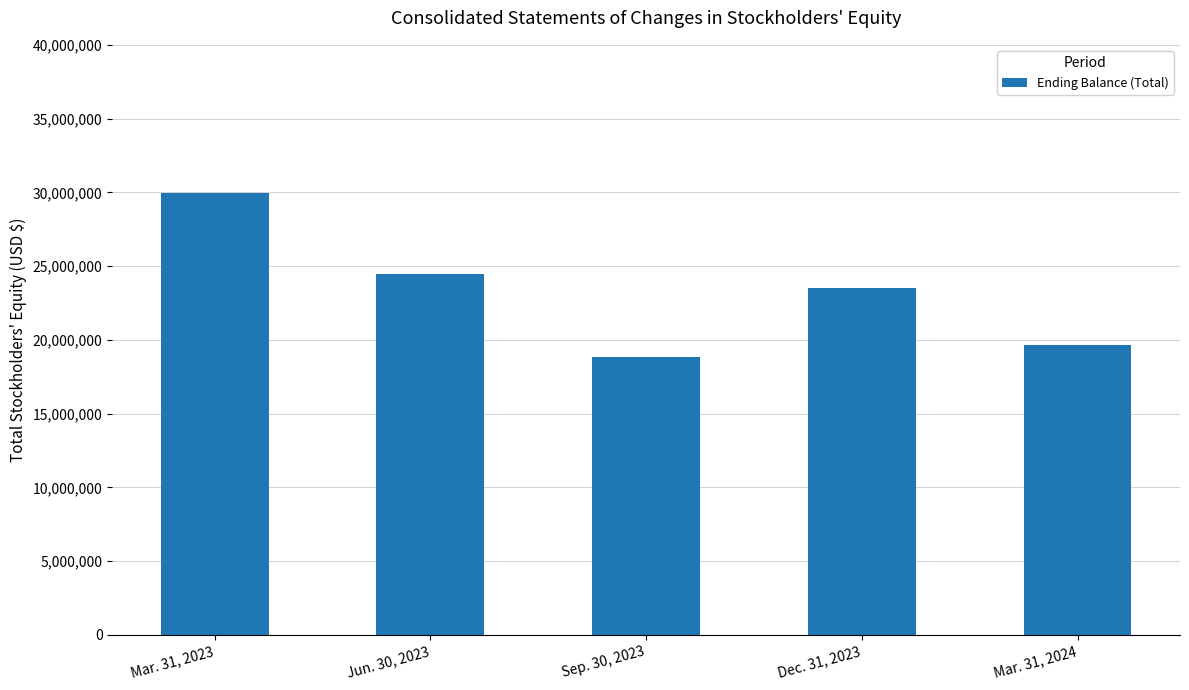

What position from the left is Jun. 30, 2023?

2